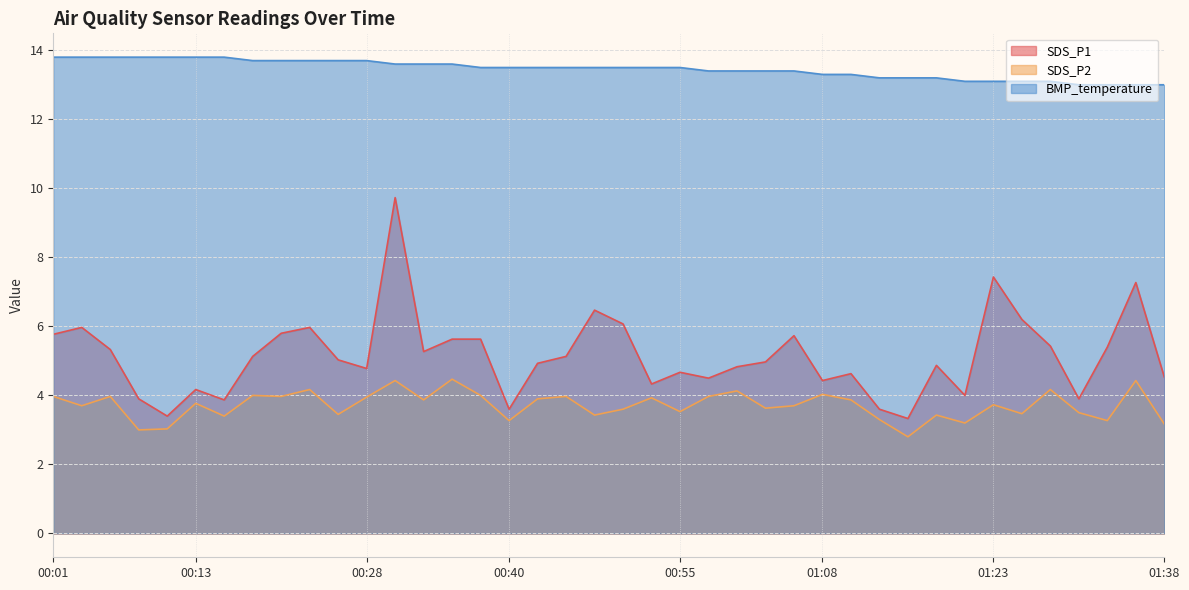

What is the difference between the highest and lowest values at 01:00?

9.3